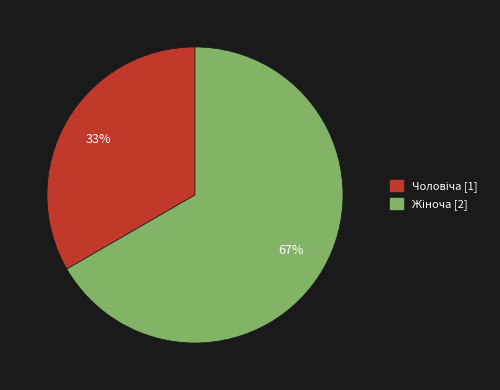

Is there any slice that represents more than half of the pie?

Yes